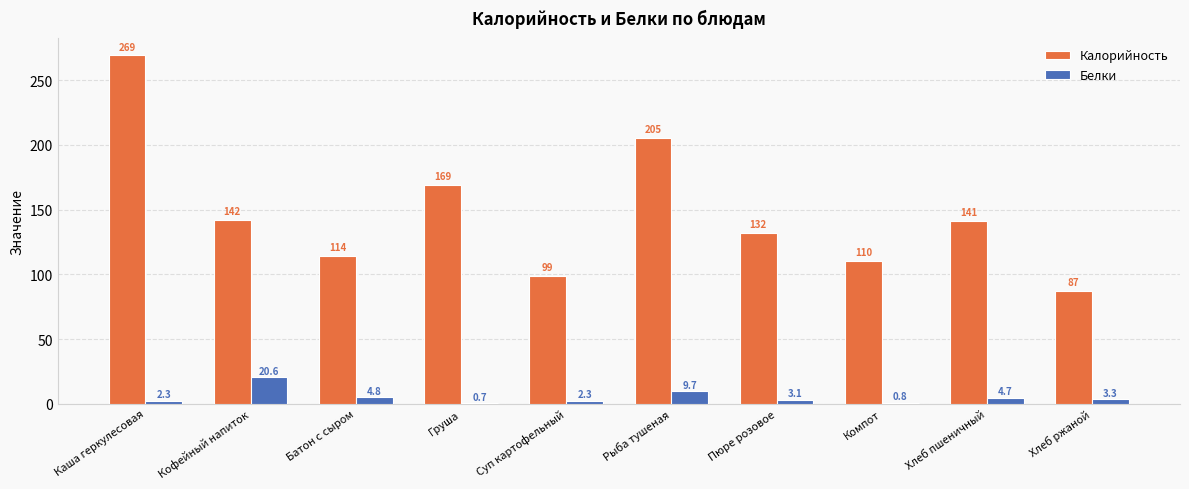

What is the average value of the Калорийность series?

146.8